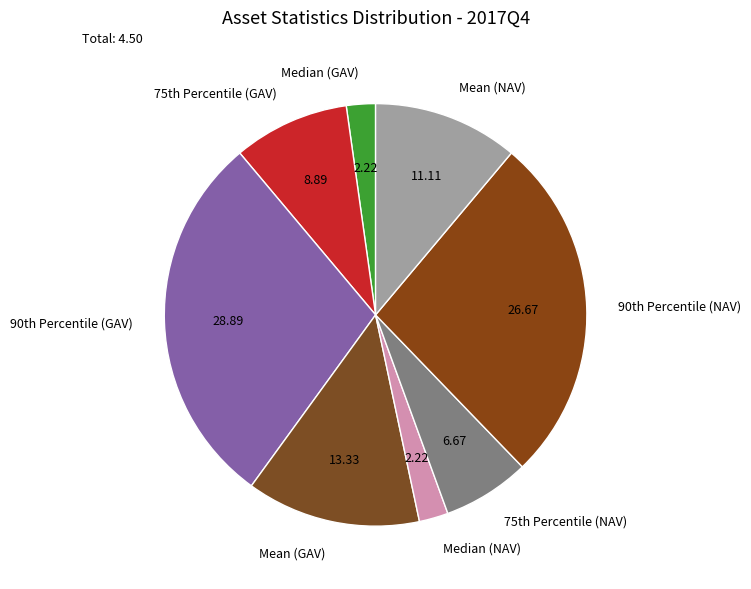

Between Mean (NAV) and Median (NAV), which is larger?

Mean (NAV)